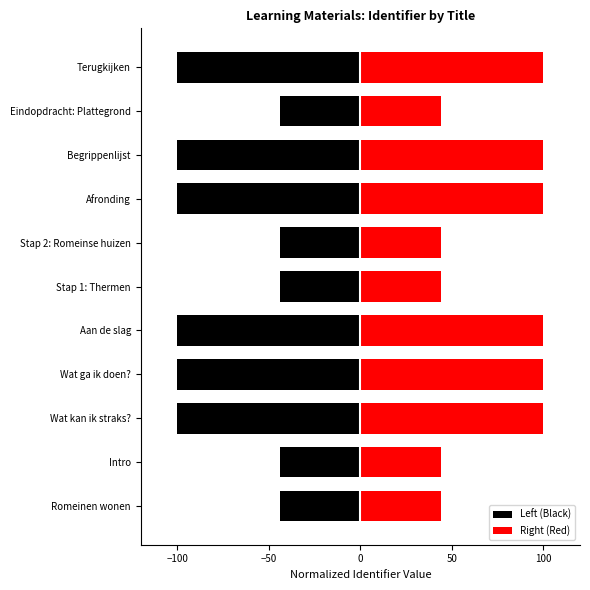

How many series are shown in this chart?

2